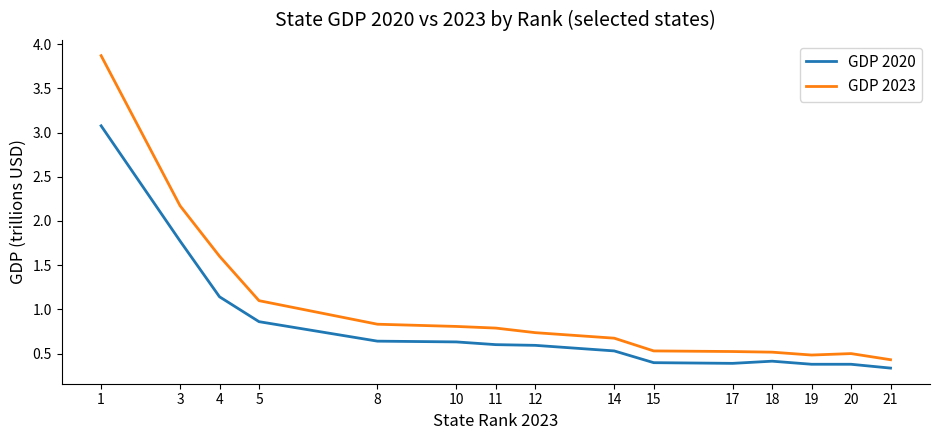

Rank the series by their maximum value, from lowest to highest.

GDP 2020, GDP 2023